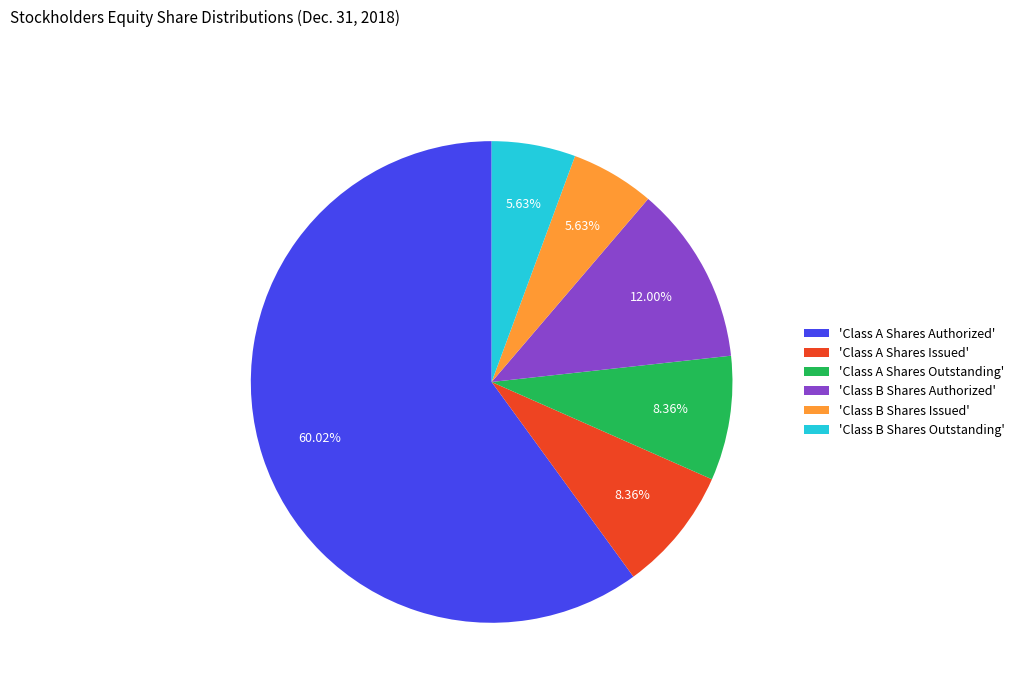

Is the sum of 'Class B Shares Outstanding' and 'Class B Shares Authorized' greater than half?

No